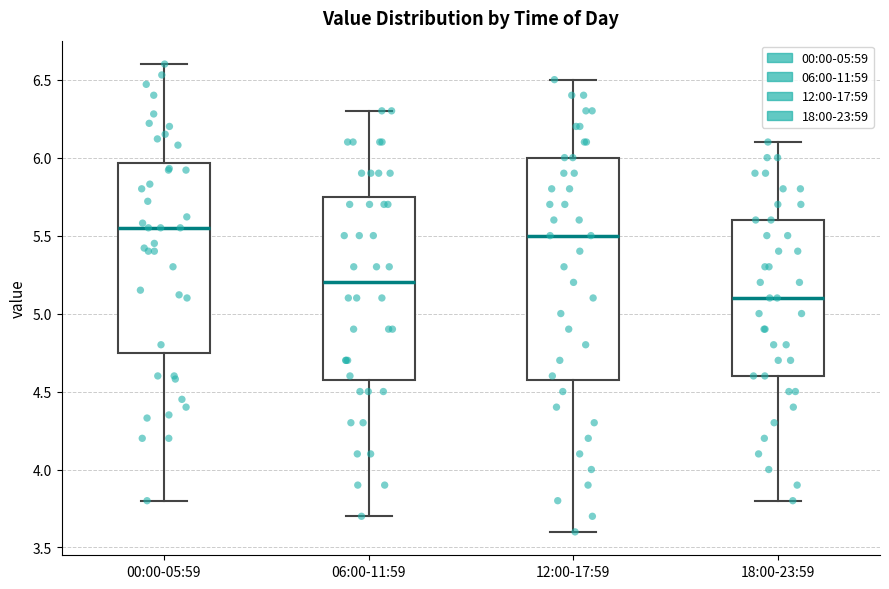

Where does the median line of the box for 00:00-05:59 sit on the y-axis? The values are not printed on the chart, so give them approximately, as read against the axis.

5.55